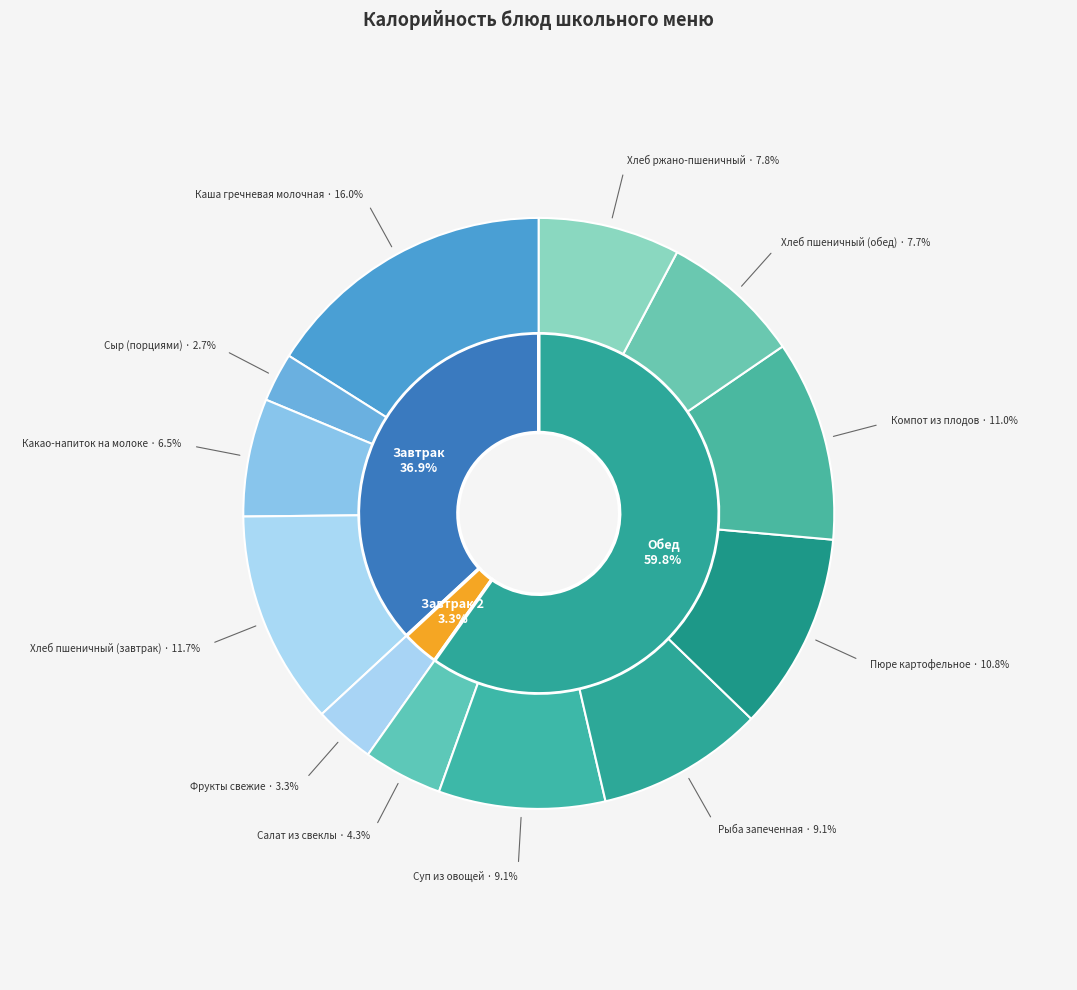

Is there any slice that represents more than half of the pie?

No